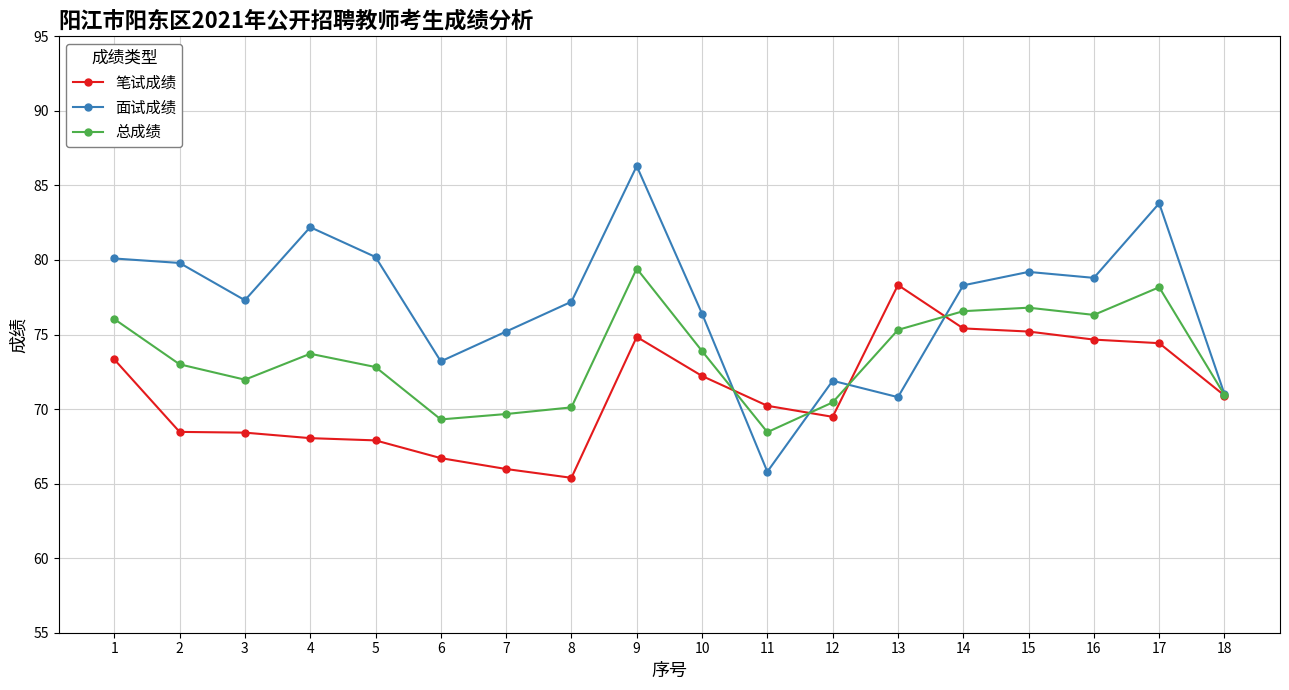

At which label does 总成绩 first exceed 73?

1